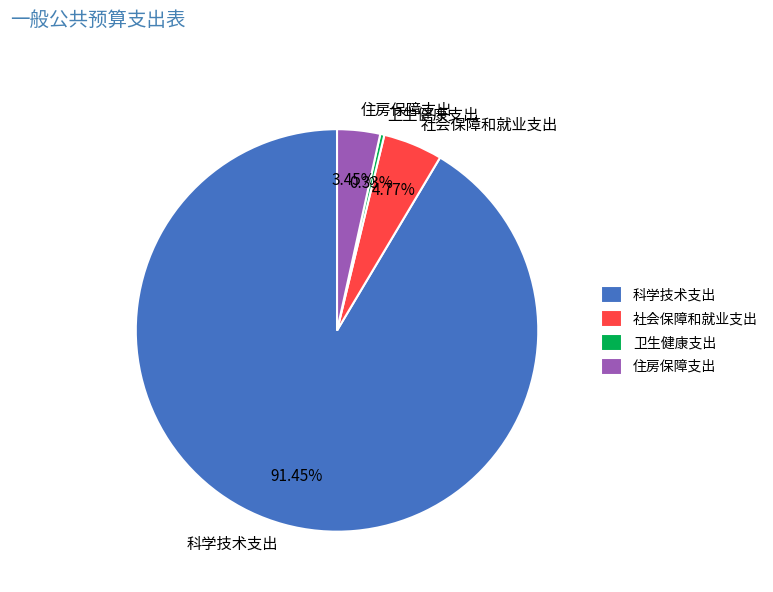

Which slice is the smallest?

卫生健康支出